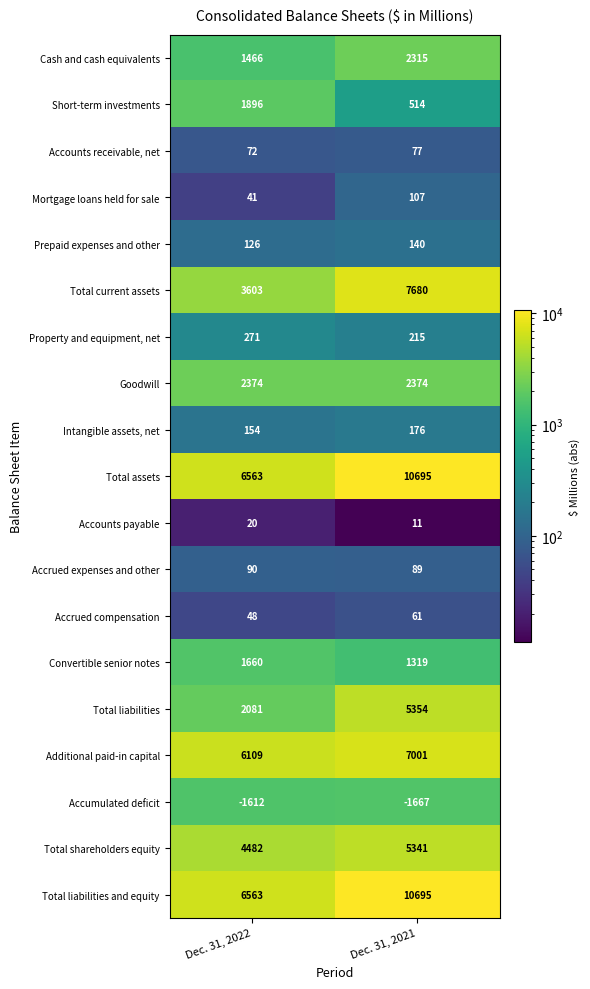

True or false: Total current assets has a value of 925 at Dec. 31, 2022.

False